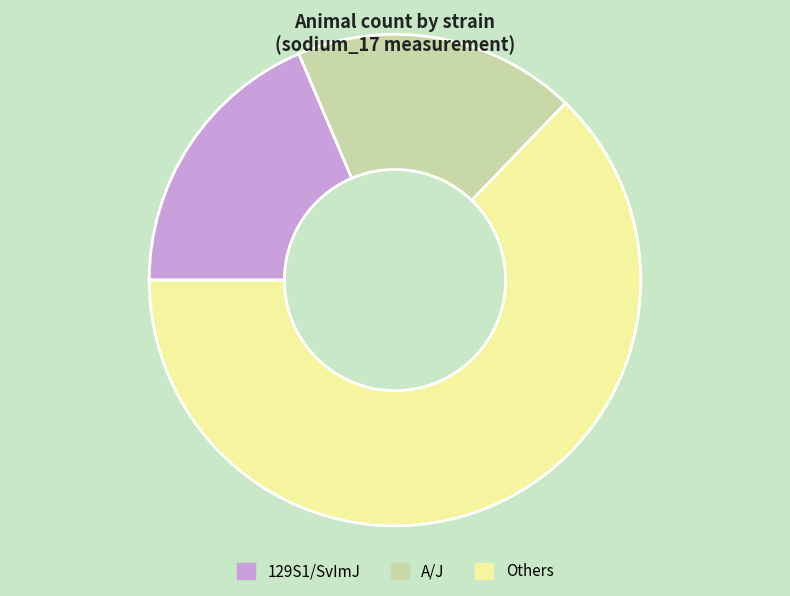

Which slice is the largest?

Others